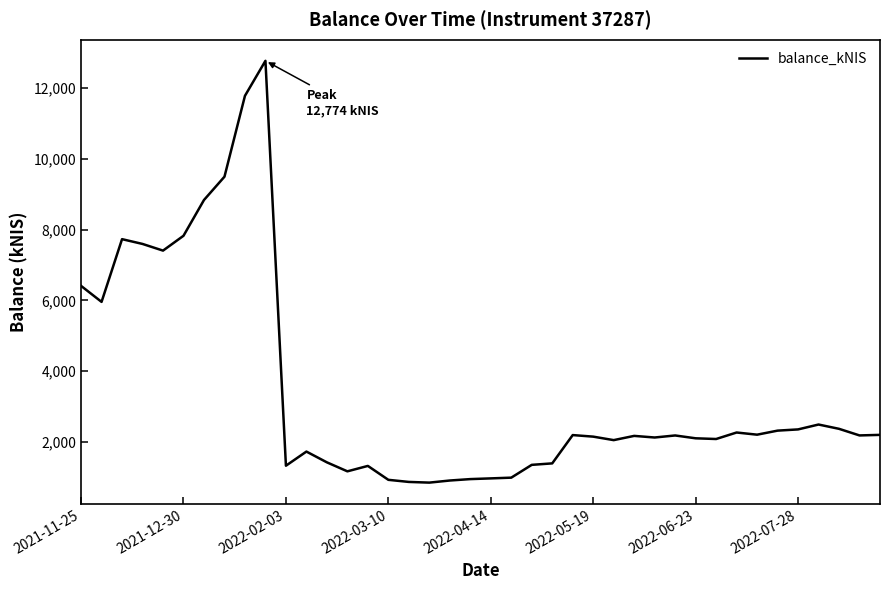

What is the smallest value displayed?

851.8